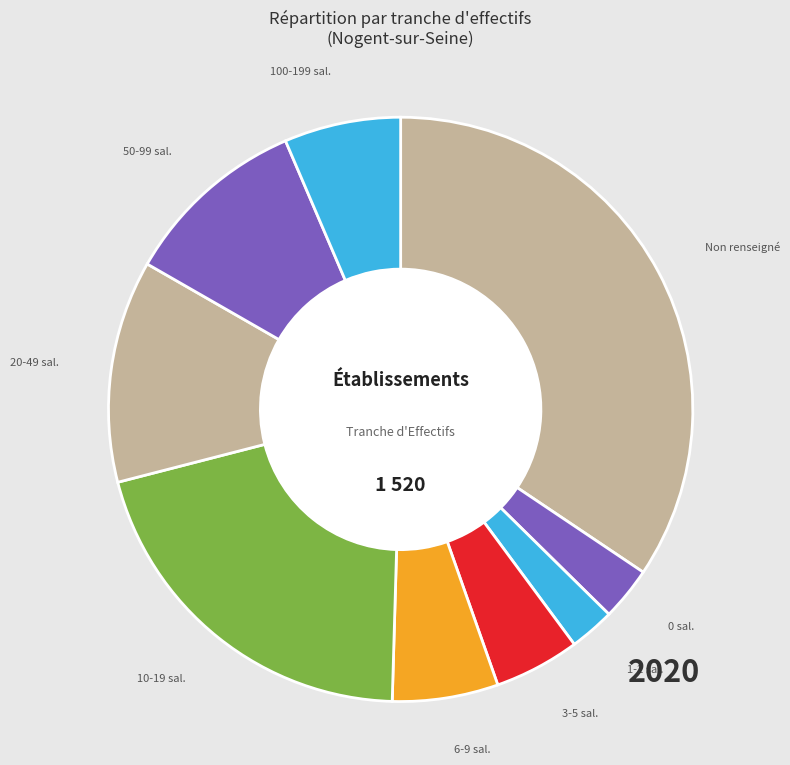

Which slice is the largest?

Non renseigné